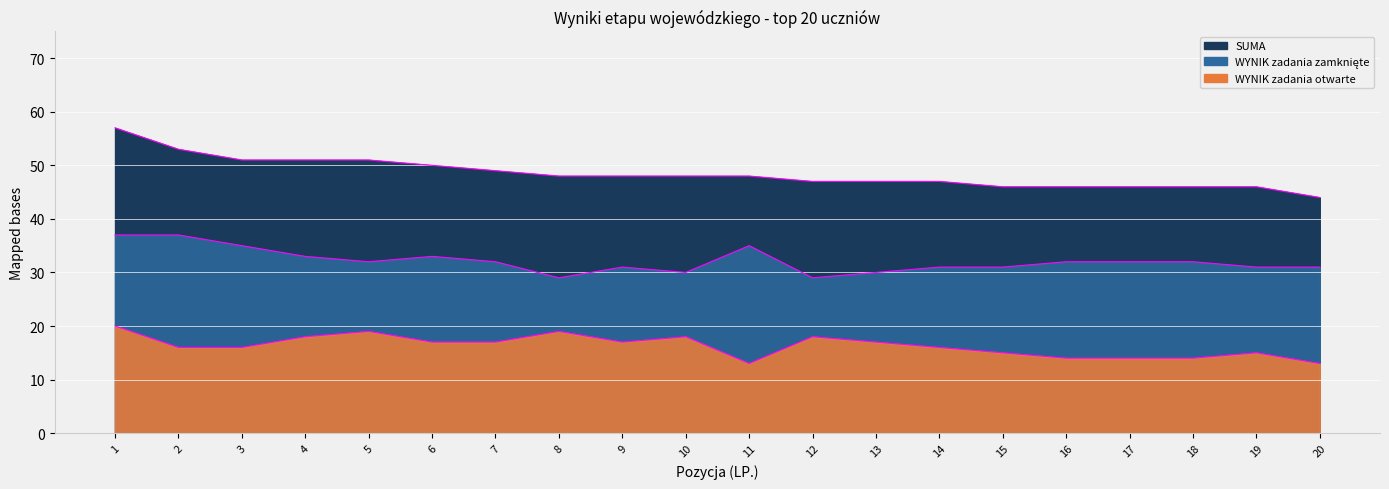

True or false: WYNIK zadania zamknięte and SUMA cross at least once.

False